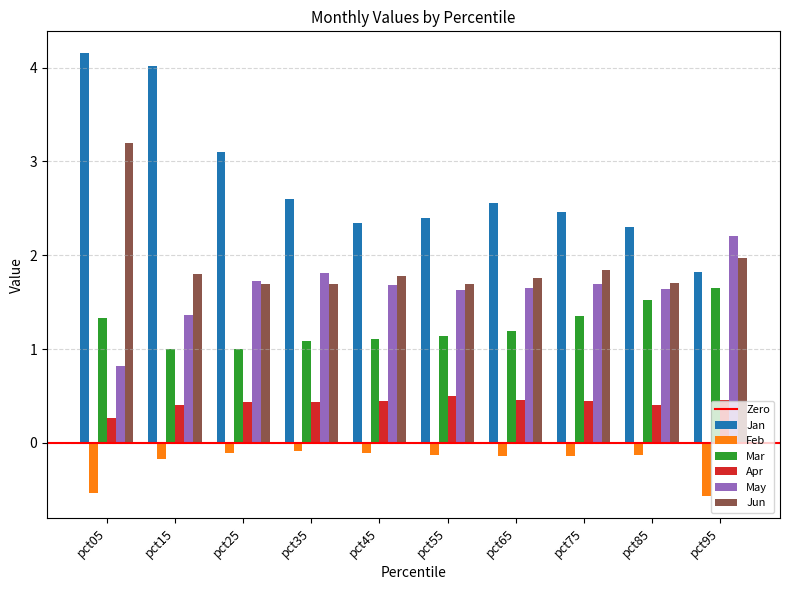

What value does the May series have at pct05?

0.8